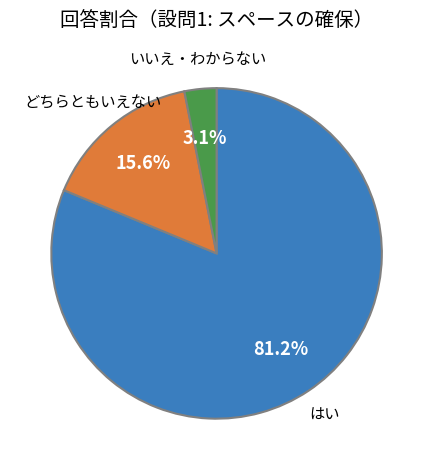

Does any single category account for the majority?

Yes